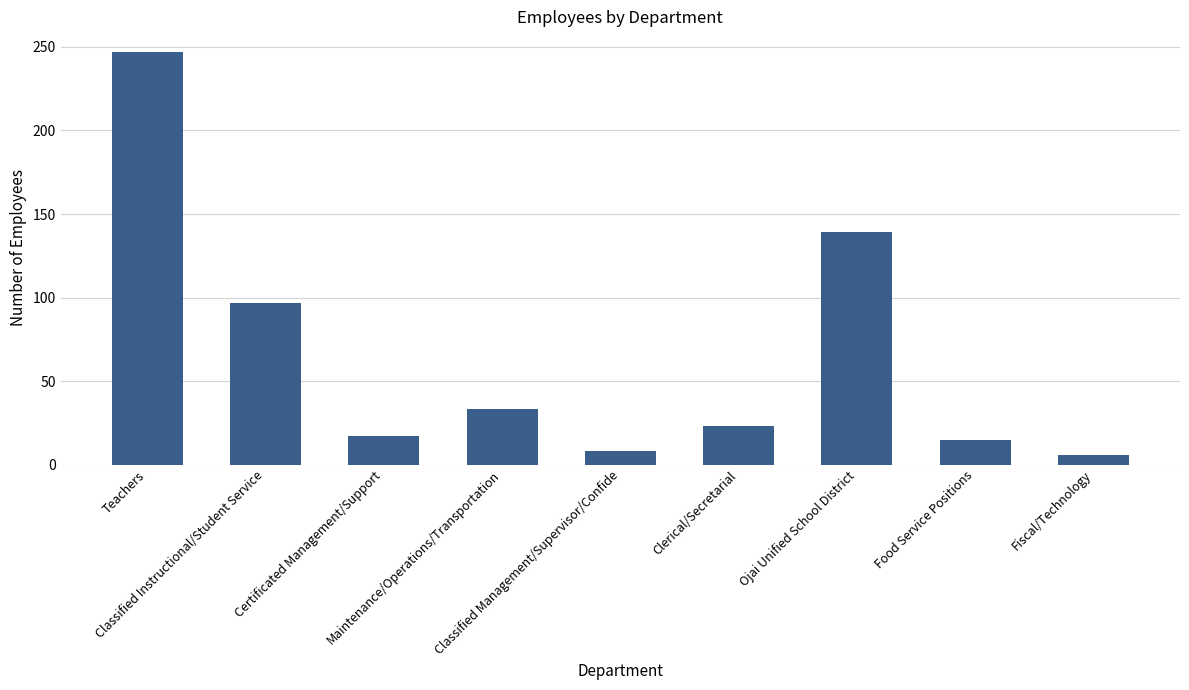

How many values are below 23?

4